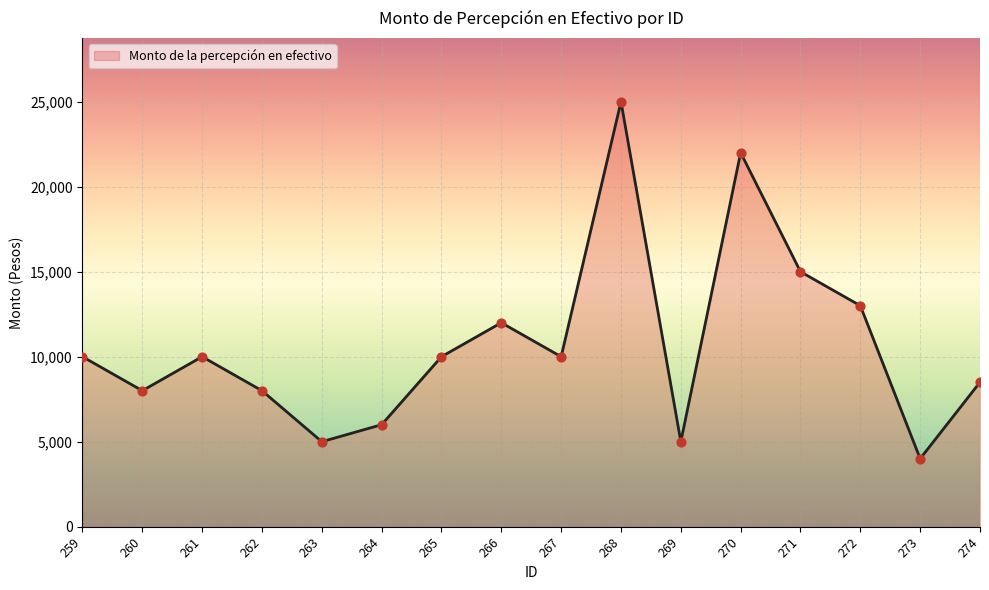

Which has a higher value, 264 or 270?

270